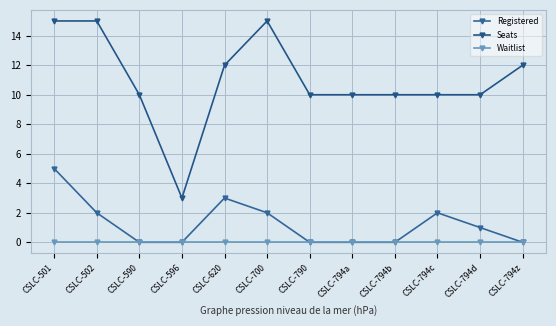

What is the difference between the Registered values at CSLC-794d and CSLC-794c?

1